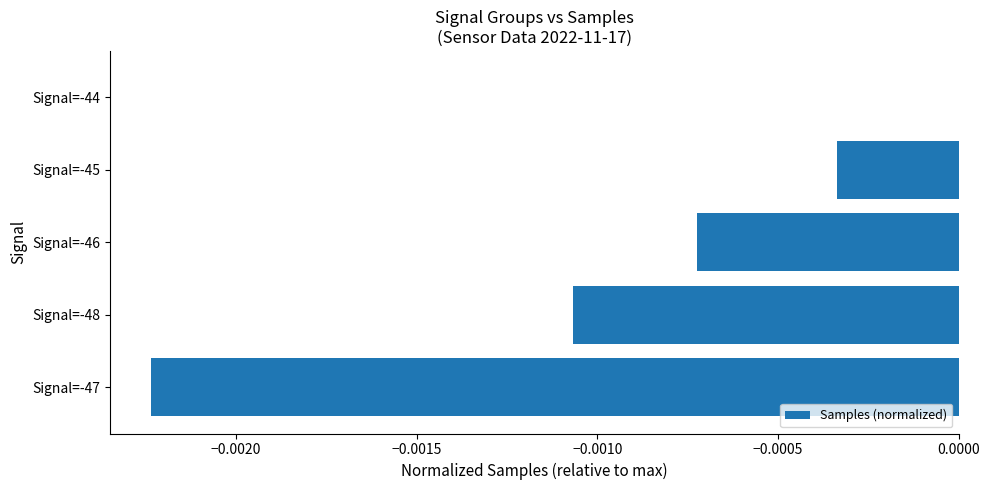

Which label corresponds to the largest value in the chart?

Signal=-44